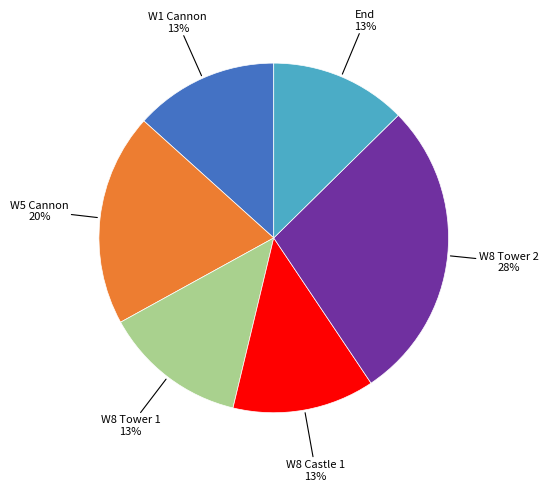

Does any single category account for the majority?

No